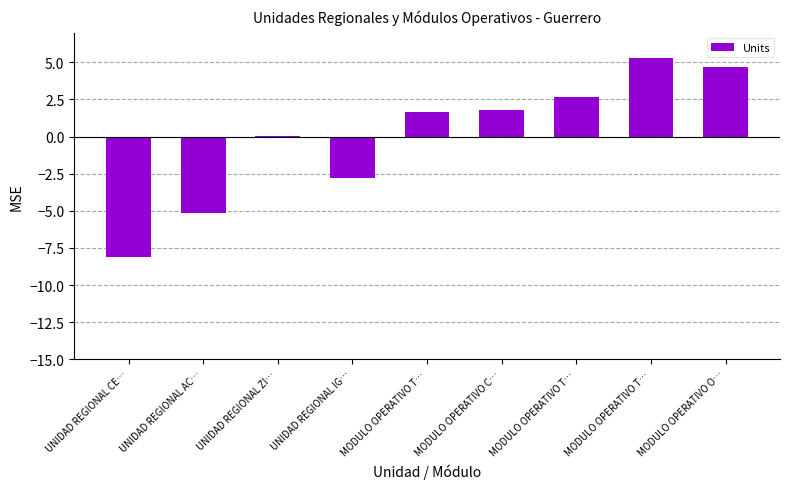

What is the difference between the second highest and minimum values?

12.7